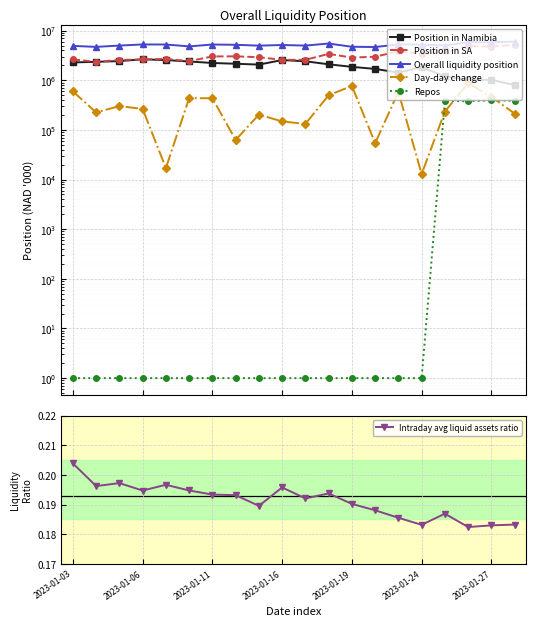

Count the number of categories in the chart.

20